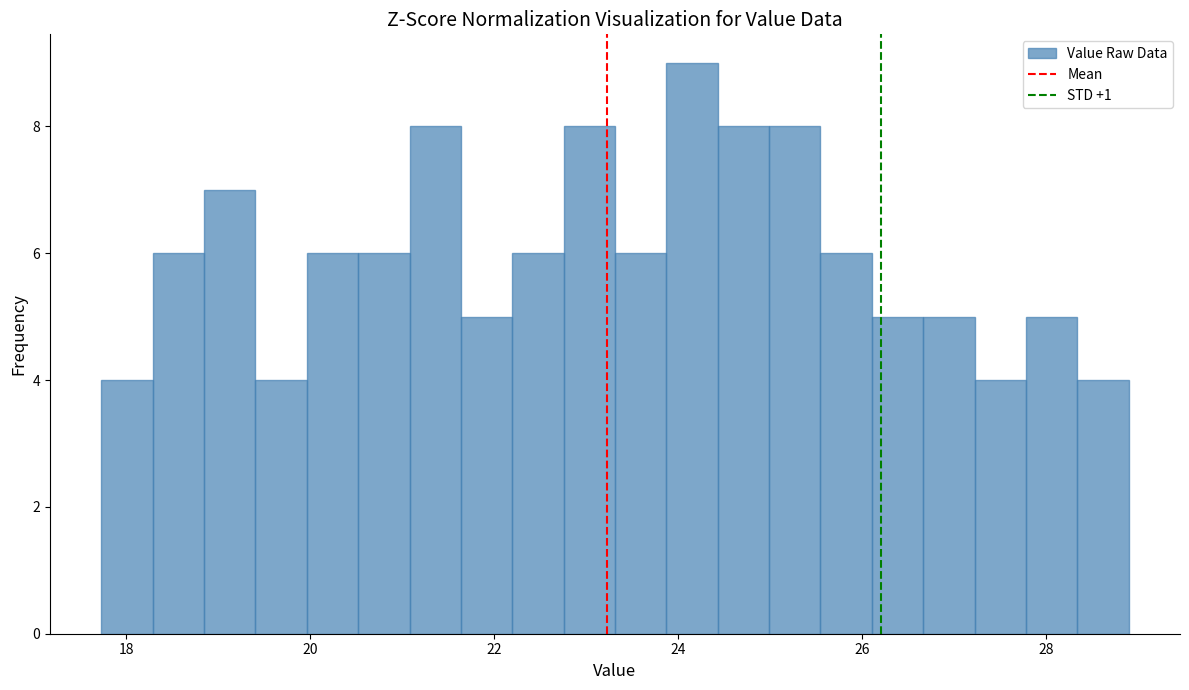

Around what value on the x-axis is the tallest bar? Give the approximate position of its centre, as read against the axis.

24.2